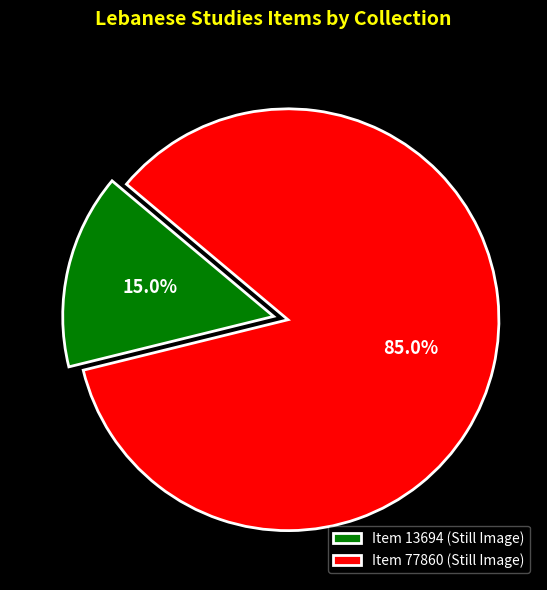

To the nearest percent, what percentage of the pie is Item 77860 (Still Image)?

85%